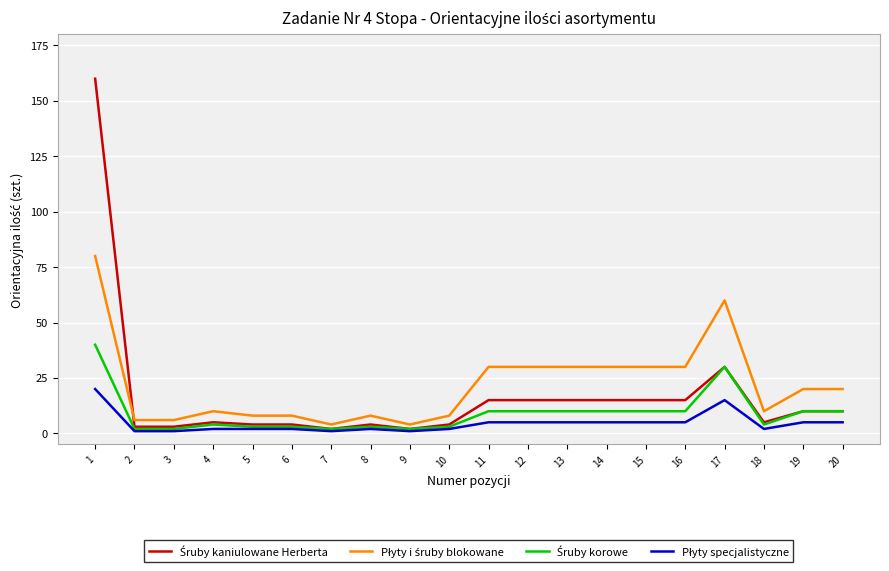

Does the chart display data point markers on the line(s)?

No